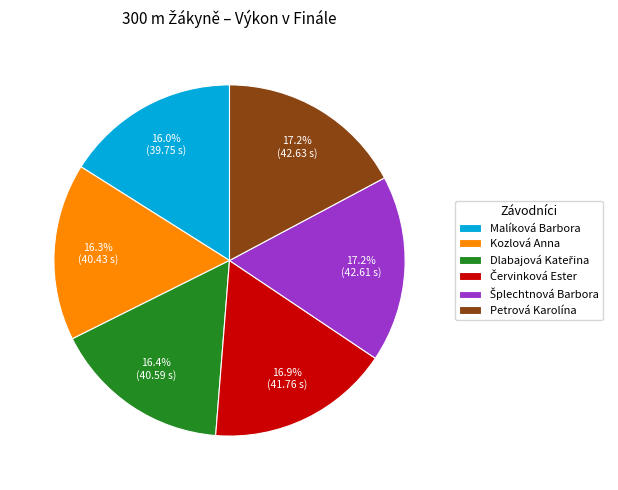

What percentage is the Petrová Karolína slice, to the nearest percent?

17%